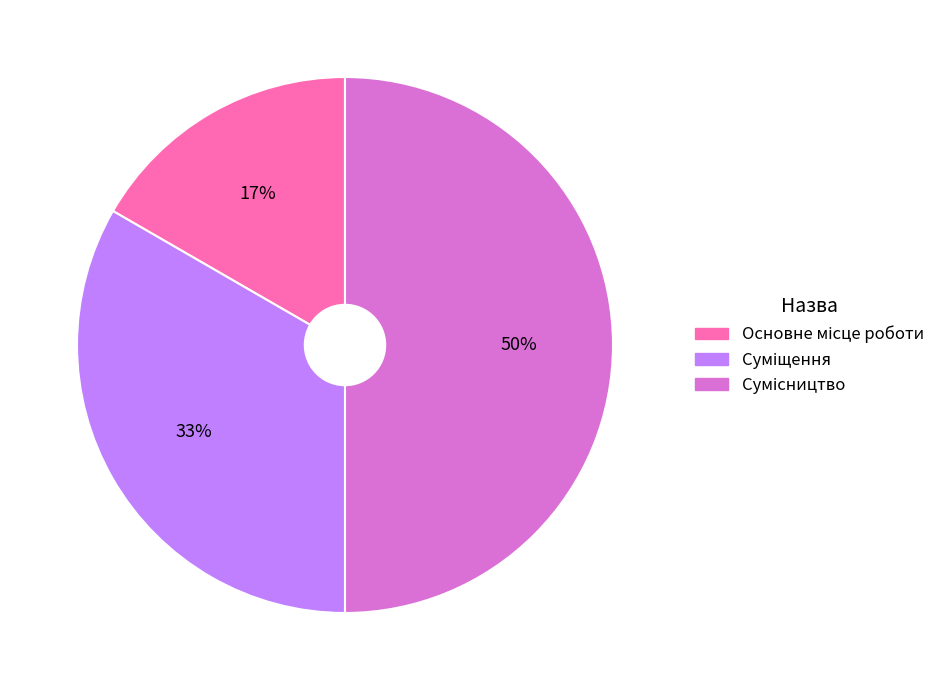

To the nearest percent, what is the average slice percentage?

33%